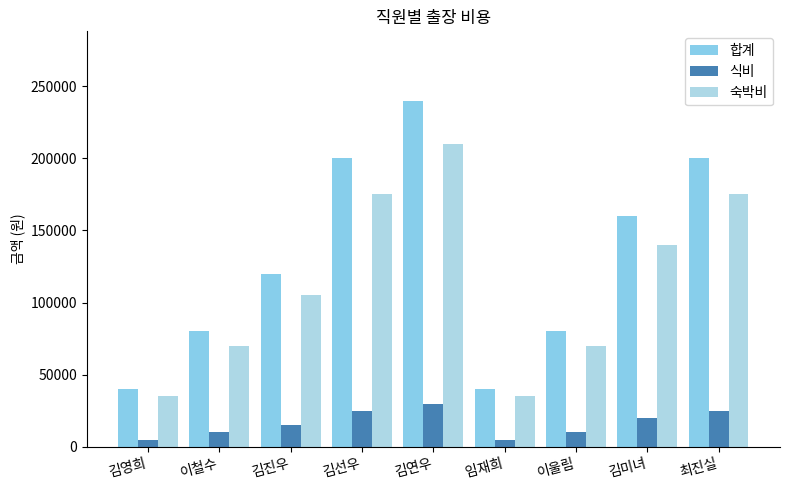

Where is 합계 nearest to the value 140000?

김진우